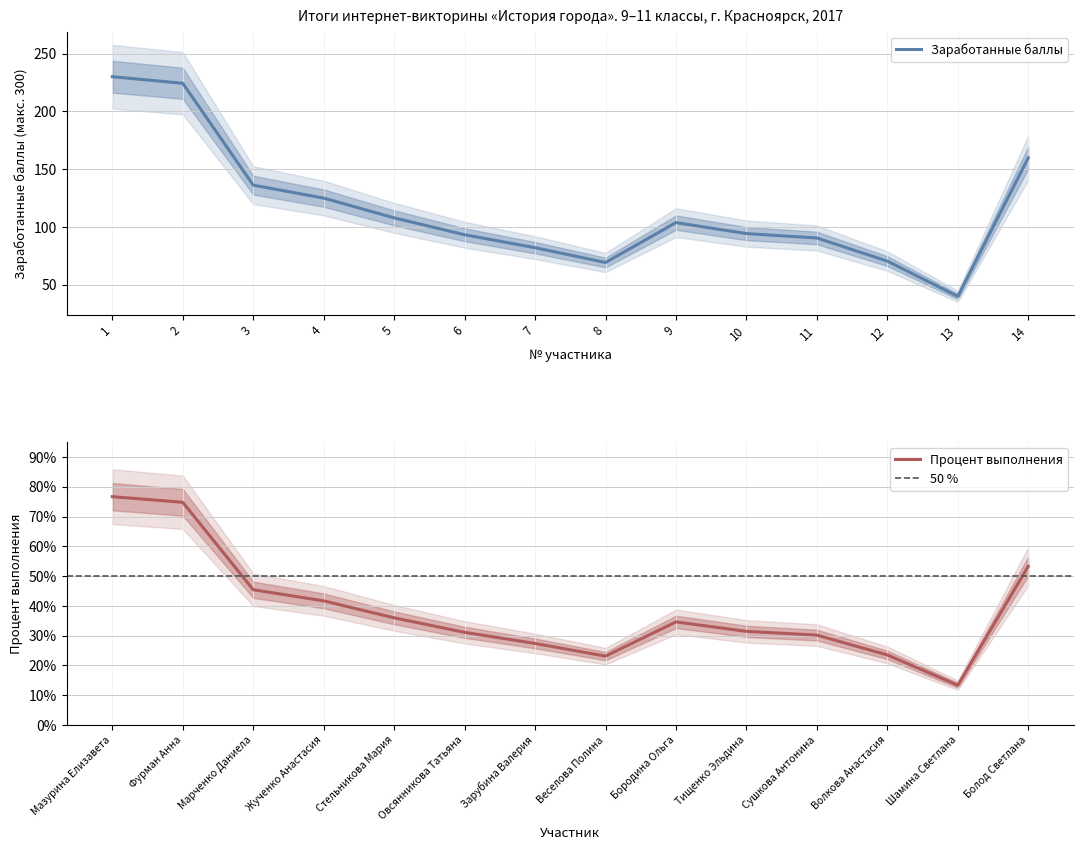

List the labels in order of Заработанные баллы value, largest first.

1, 2, 14, 3, 4, 5, 9, 10, 6, 11, 7, 12, 8, 13